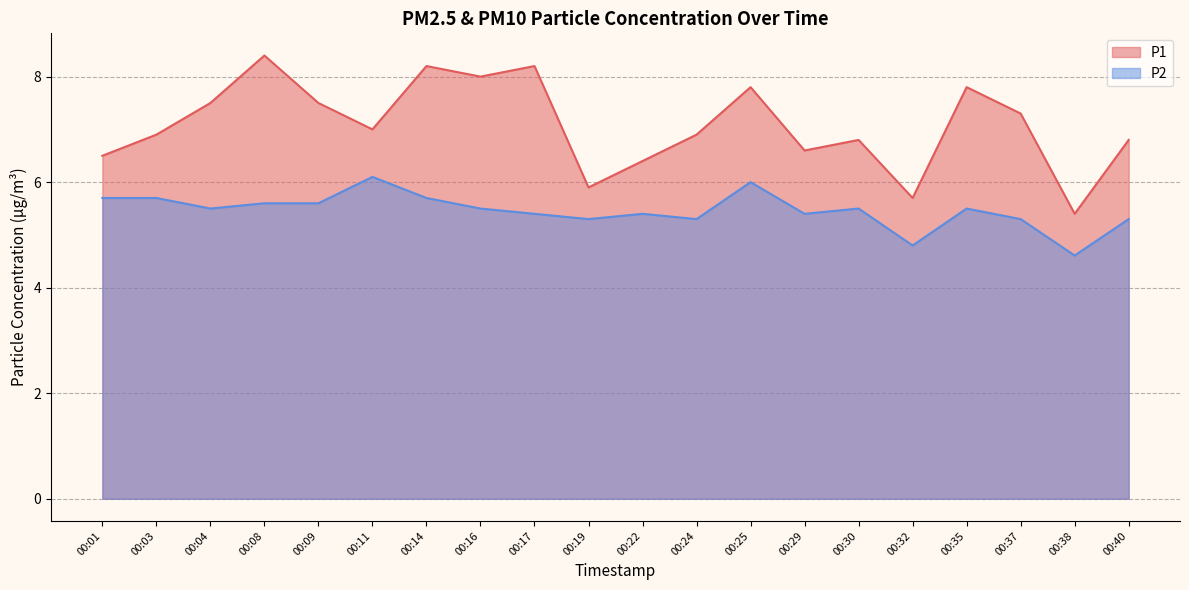

True or false: P1 and P2 intersect in this chart.

False